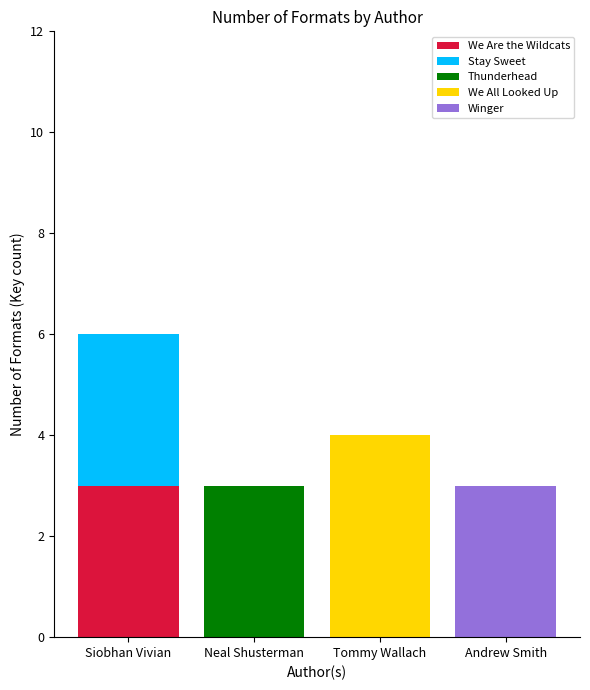

What is the average value of the We Are the Wildcats series?

1